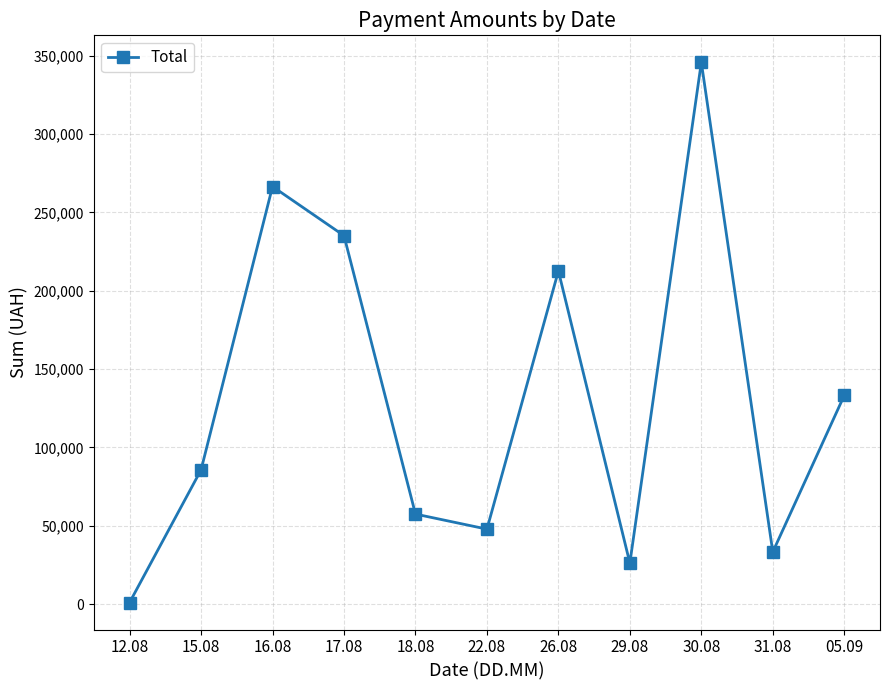

Where is the first local minimum?

22.08